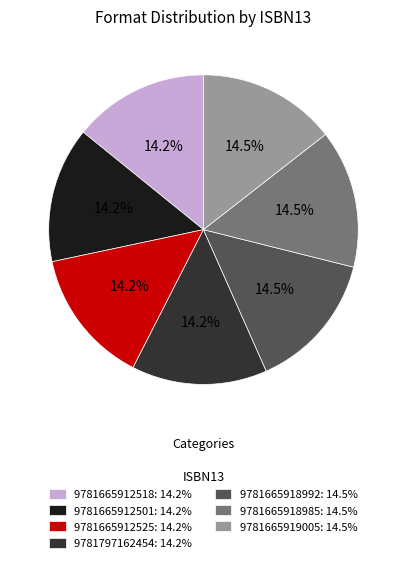

Combined, do 9781665918992: 14.5% and 9781665912518: 14.2% account for over 50%?

No